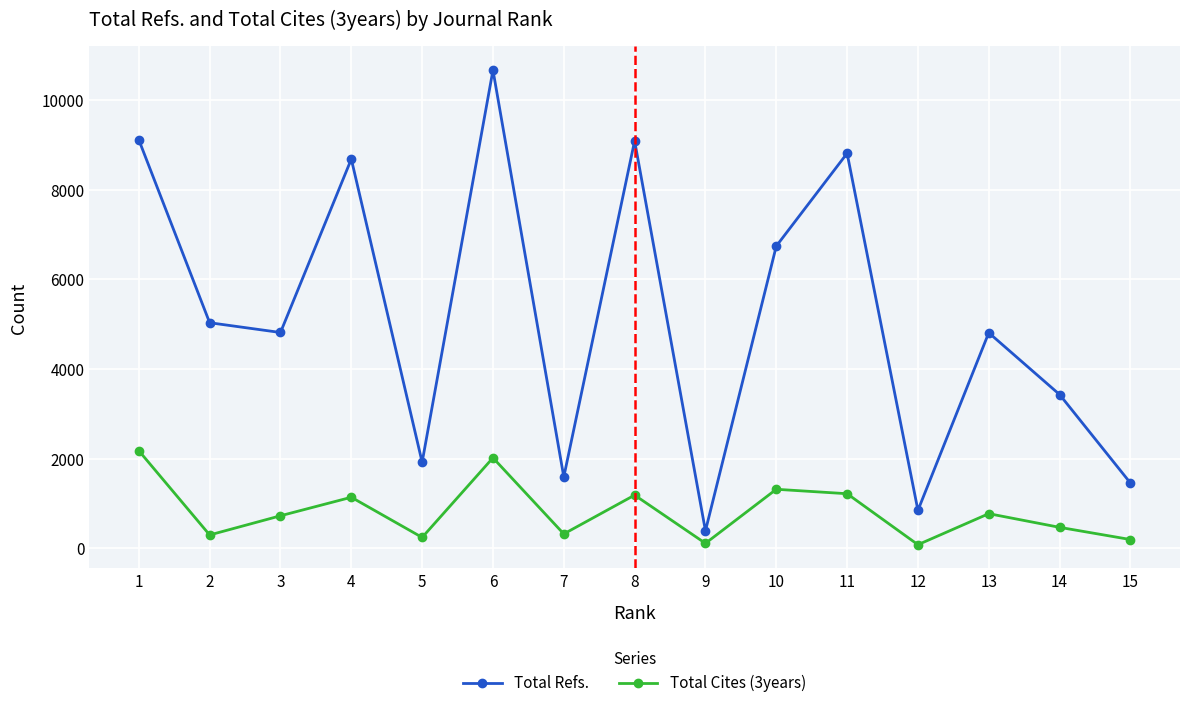

What is the sum of all Total Cites (3years) values?

12274